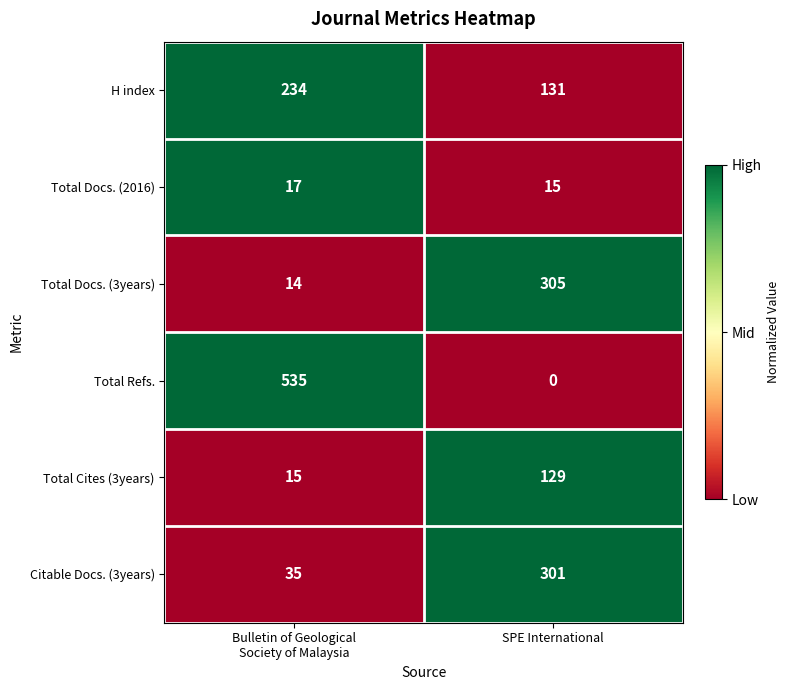

Rank the series by their maximum value, from highest to lowest.

Total Refs., Total Docs. (3years), Citable Docs. (3years), H index, Total Cites (3years), Total Docs. (2016)